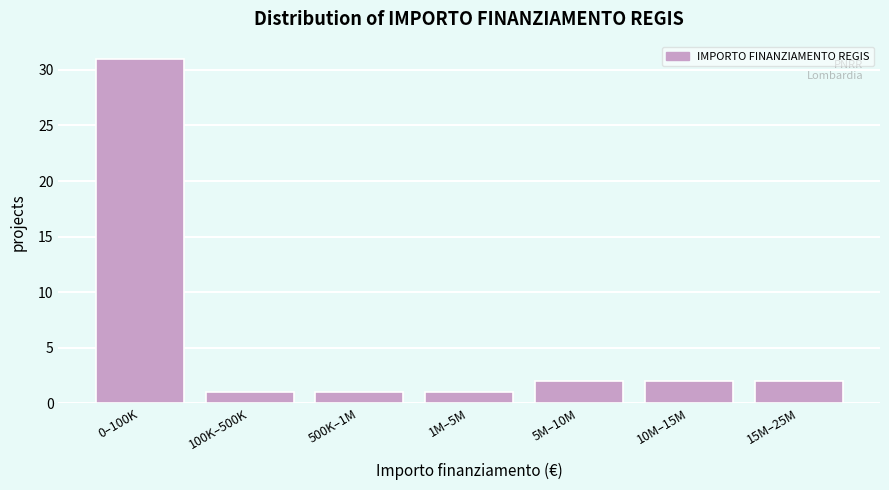

Reading left to right, transcribe all the data shown in this chart.

0–100K=31	100K–500K=1	500K–1M=1	1M–5M=1	5M–10M=2	10M–15M=2	15M–25M=2